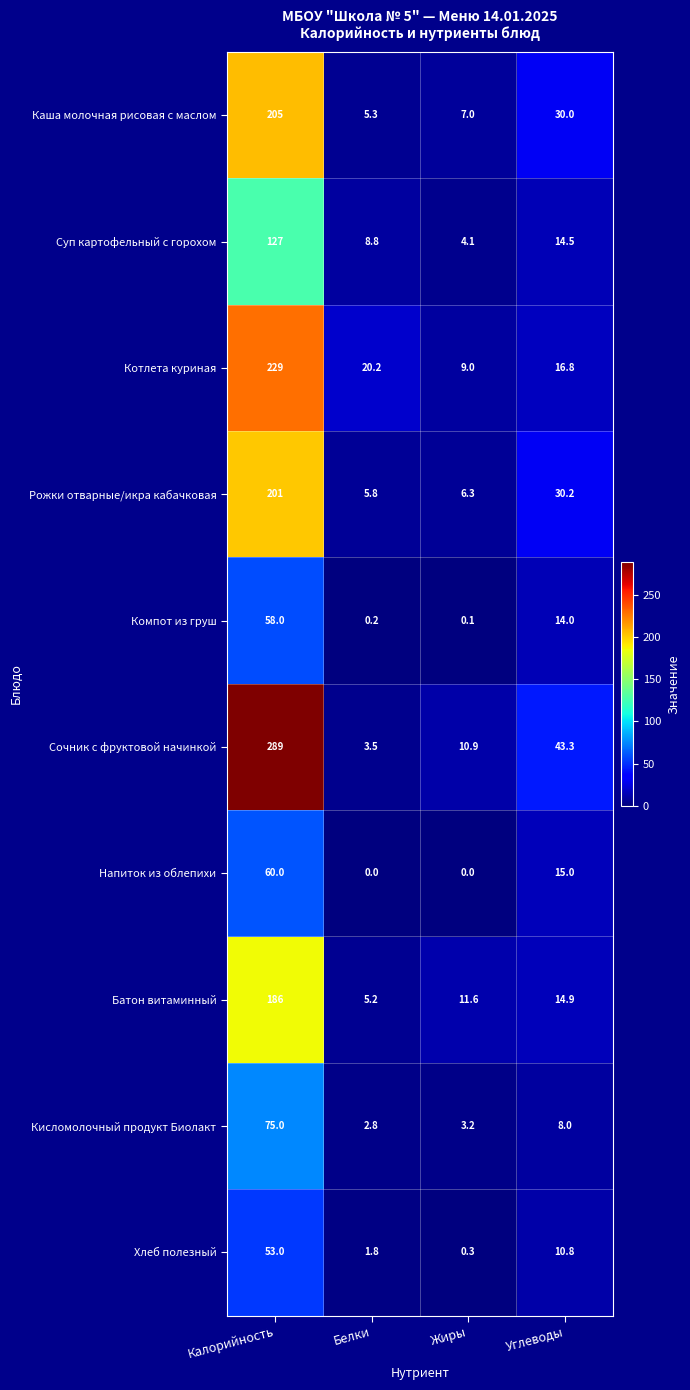

Count the number of categories in the chart.

4